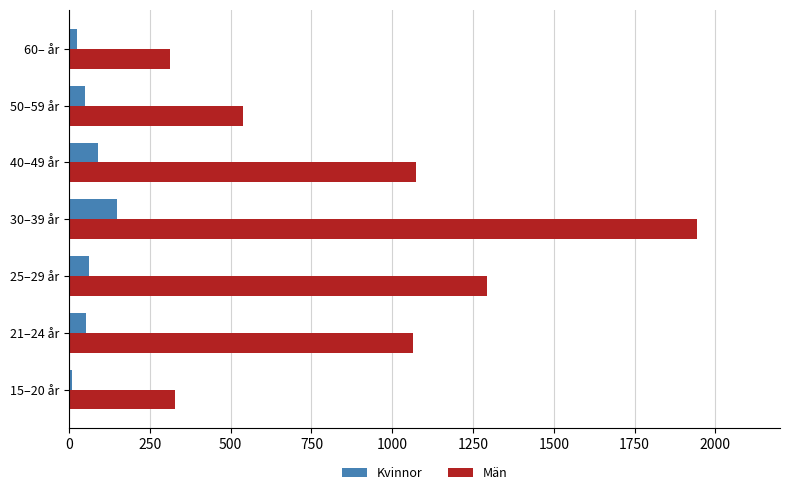

Which series changed the most between 25–29 år and 30–39 år?

Män